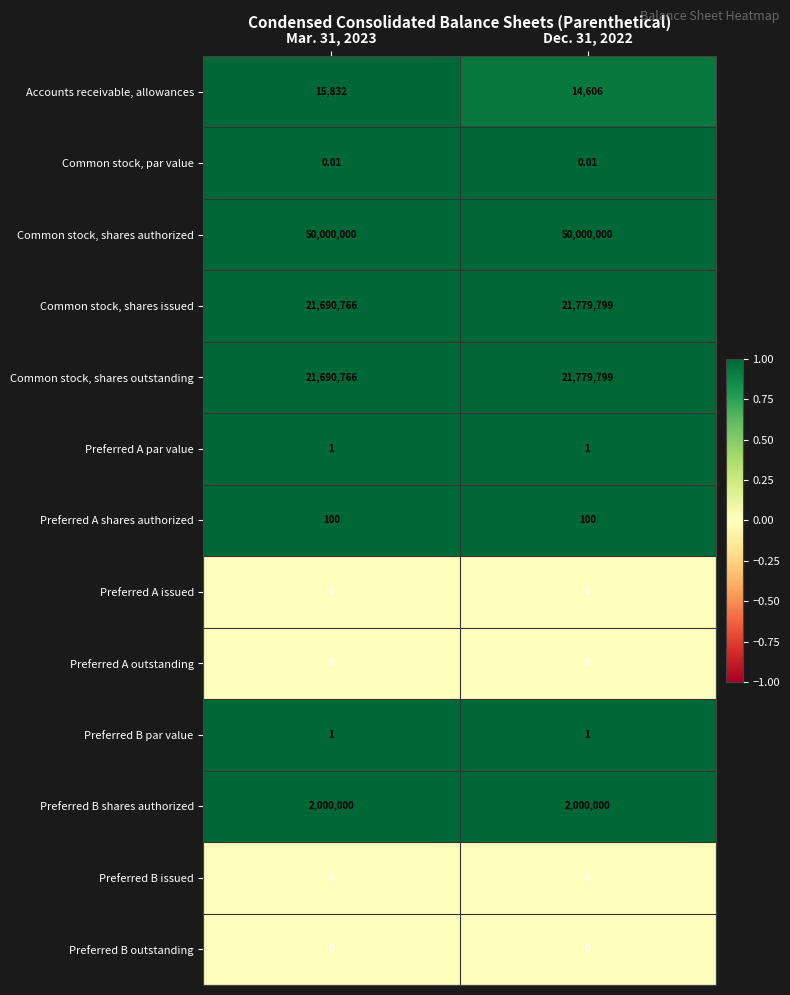

Count the number of data series in this chart.

13